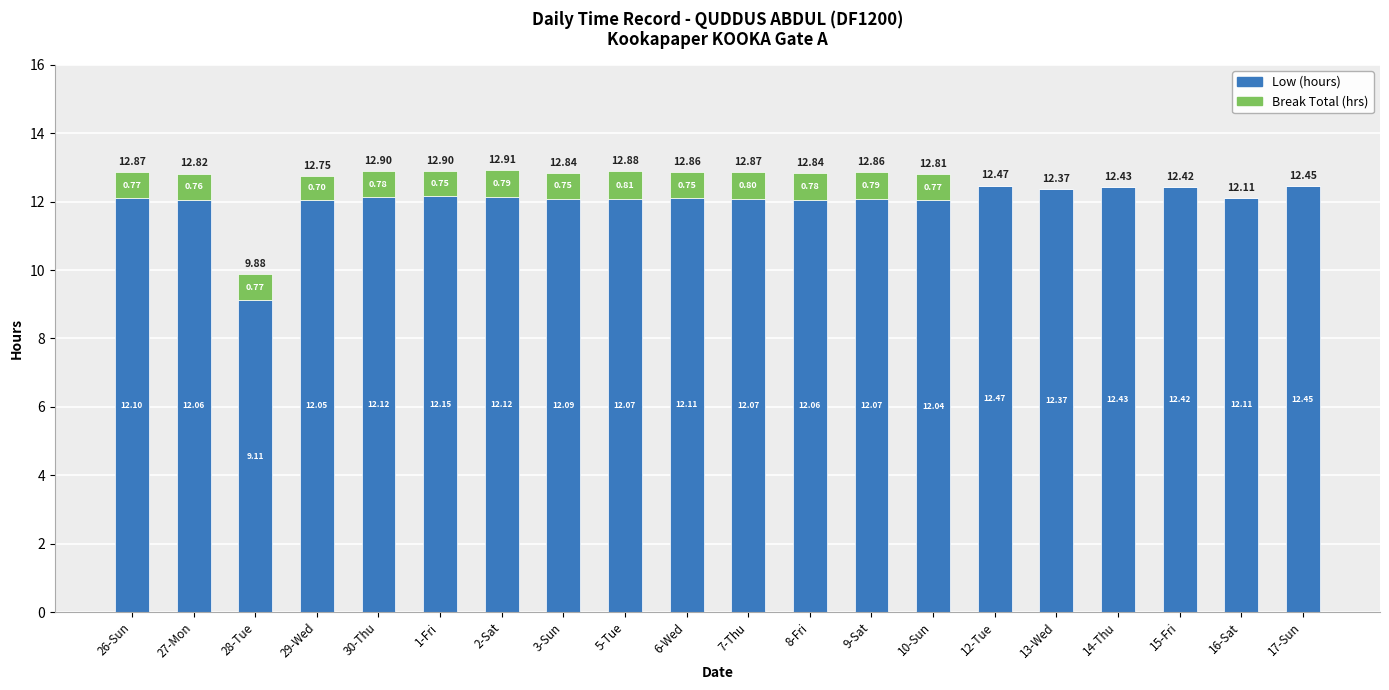

Are the bars grouped side by side (vs. stacked)?

No